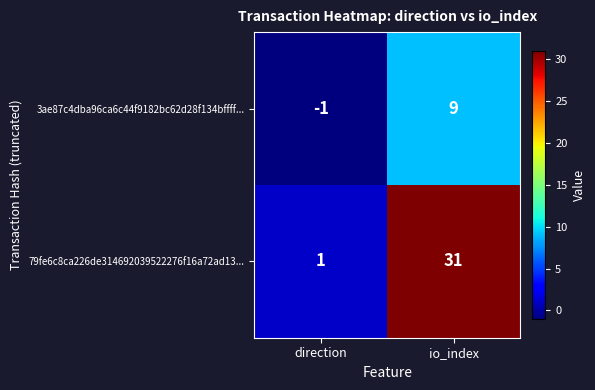

The 3ae87c4dba96ca6c44f9182bc62d28f134bffff... series shows -1 at direction. True or false?

True